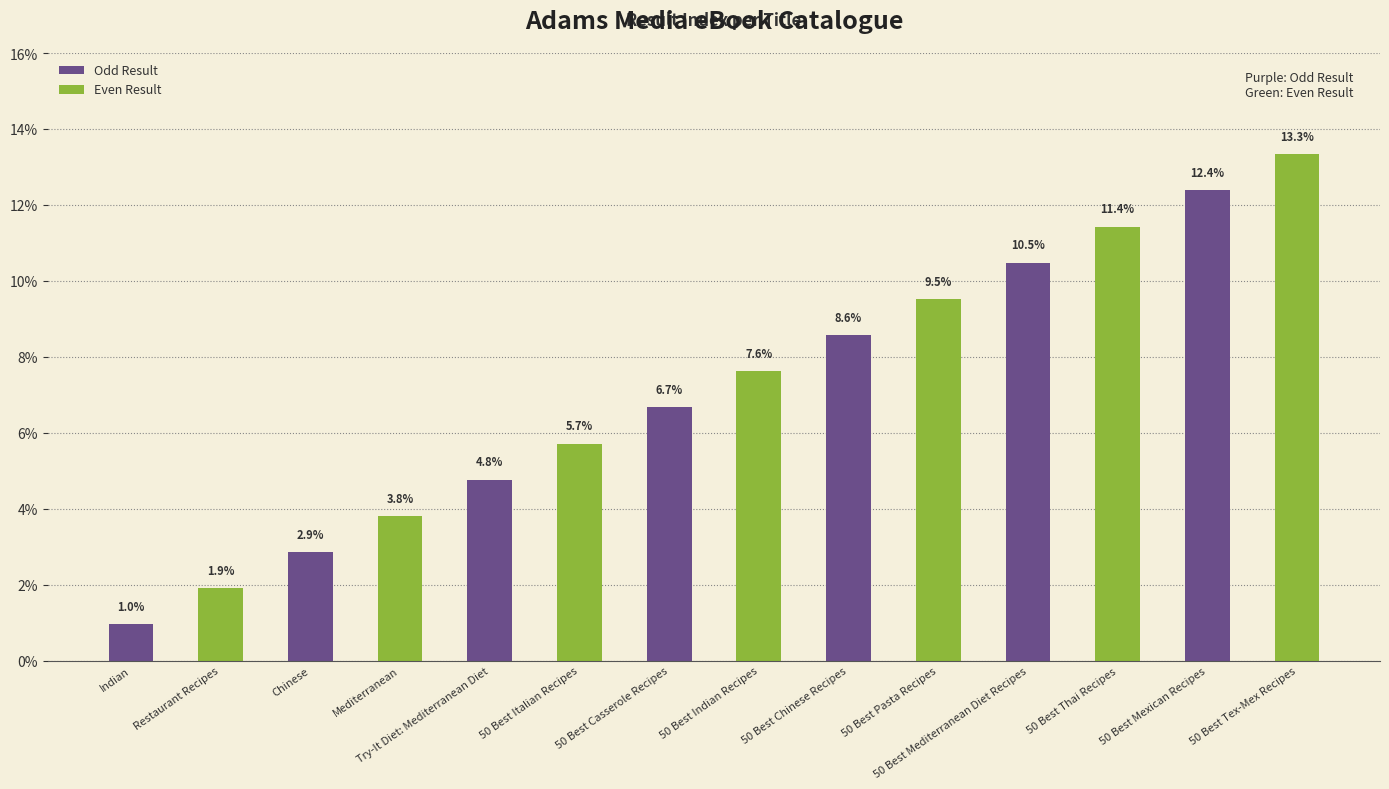

Approximately how many times larger is the value at Indian compared to 50 Best Indian Recipes?

0.1